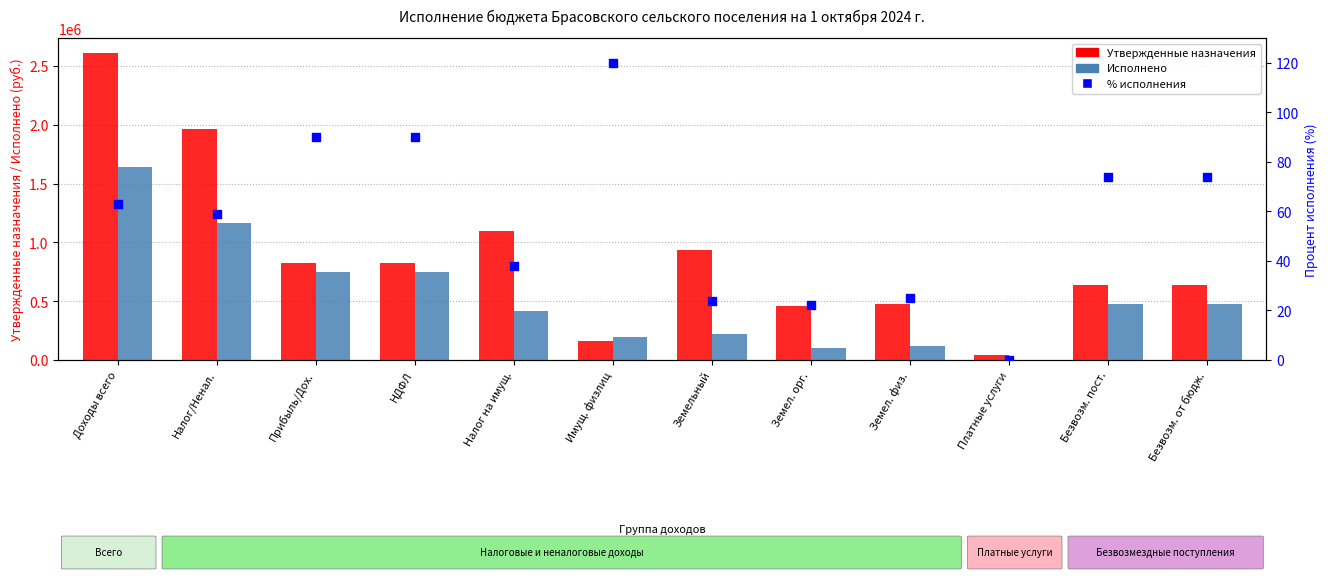

What are all the series names shown in the legend?

Утвержденные назначения, Исполнено, % исполнения